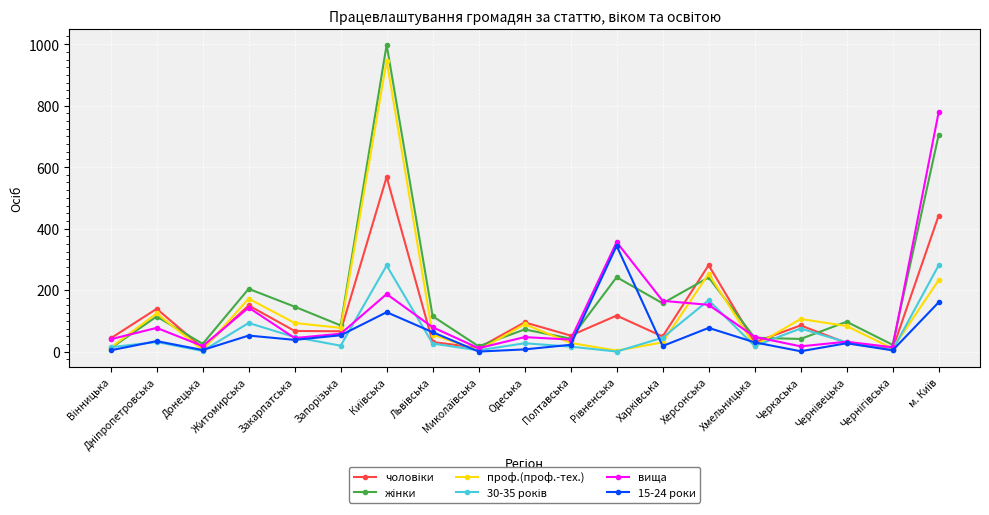

Where is the first local minimum for проф.(проф.-тех.)?

Донецька